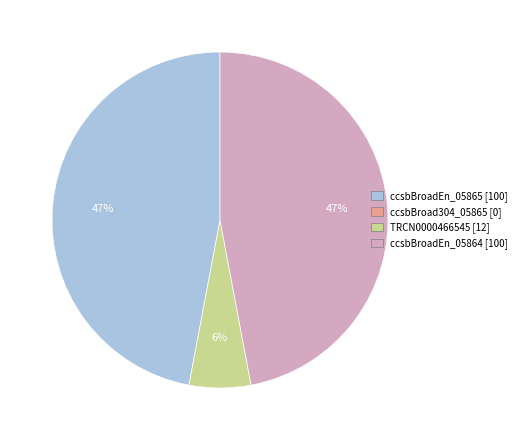

To the nearest percent, what is the difference between the largest and smallest slice percentages?

41%